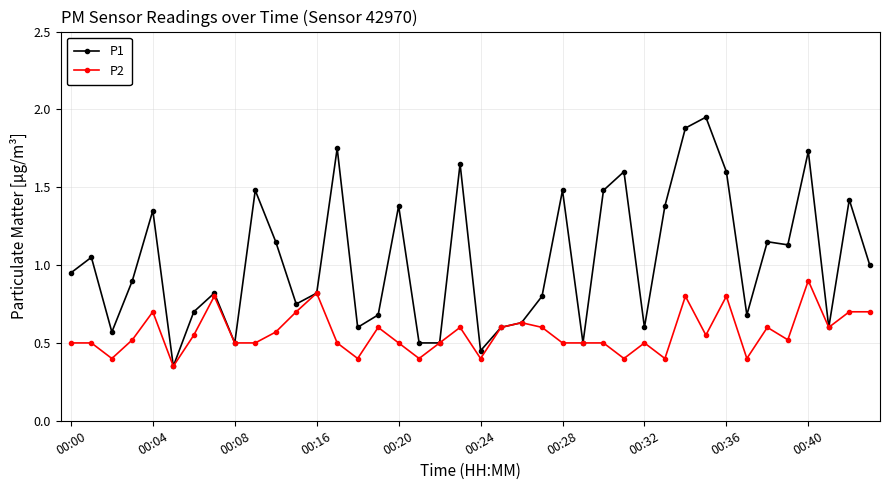

True or false: P2 has more than 1 points higher than both neighbors.

True